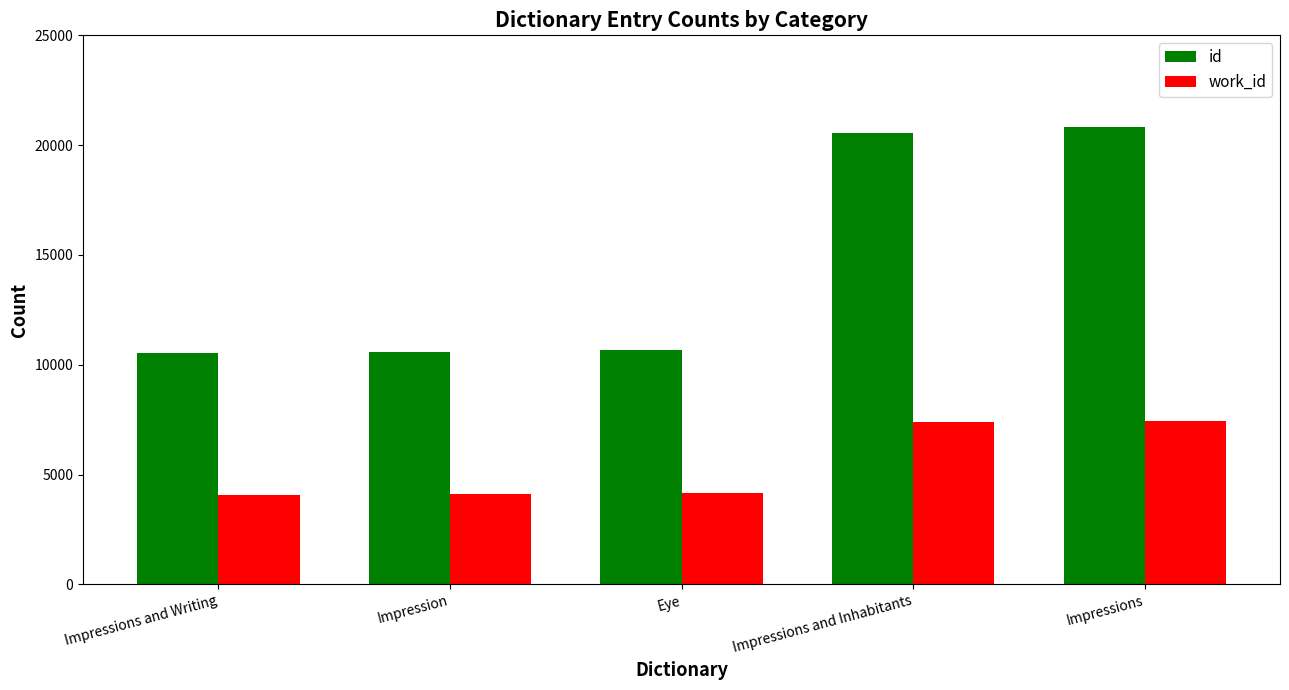

Which series has the widest spread of values?

id